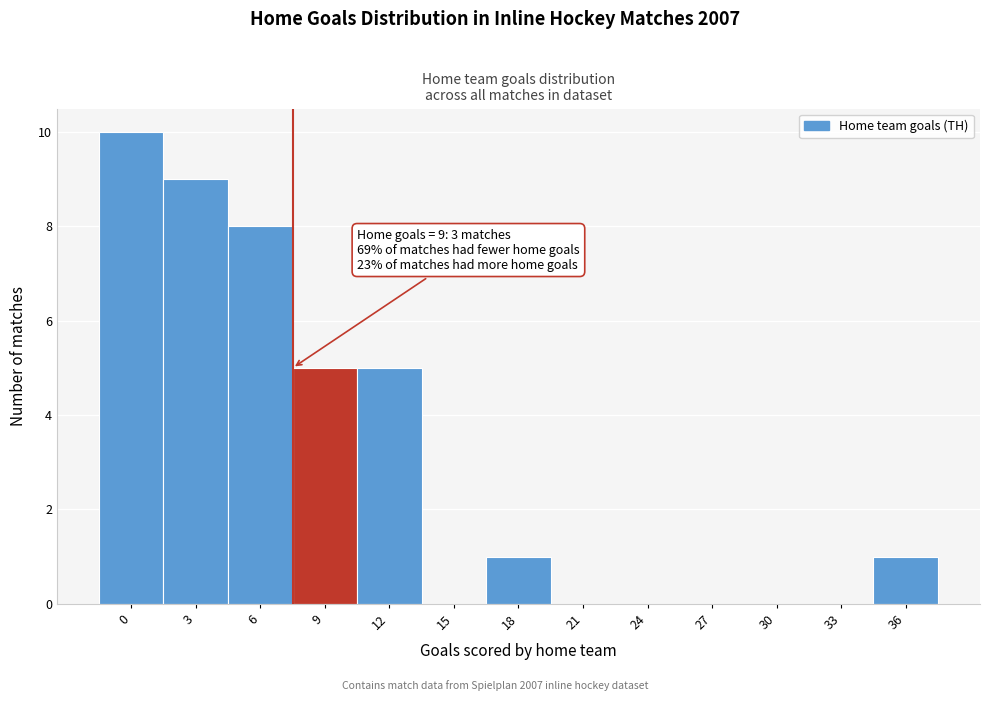

Reading left to right, what are all the values shown in this chart?

0=10	3=9	6=8	9=5	12=5	15=0	18=1	21=0	24=0	27=0	30=0	33=0	36=1